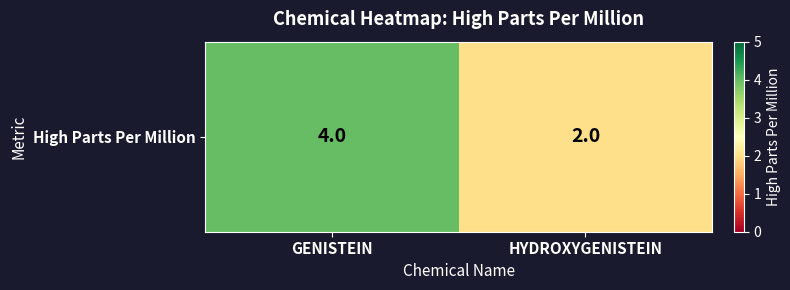

How many data points are less than 4?

1